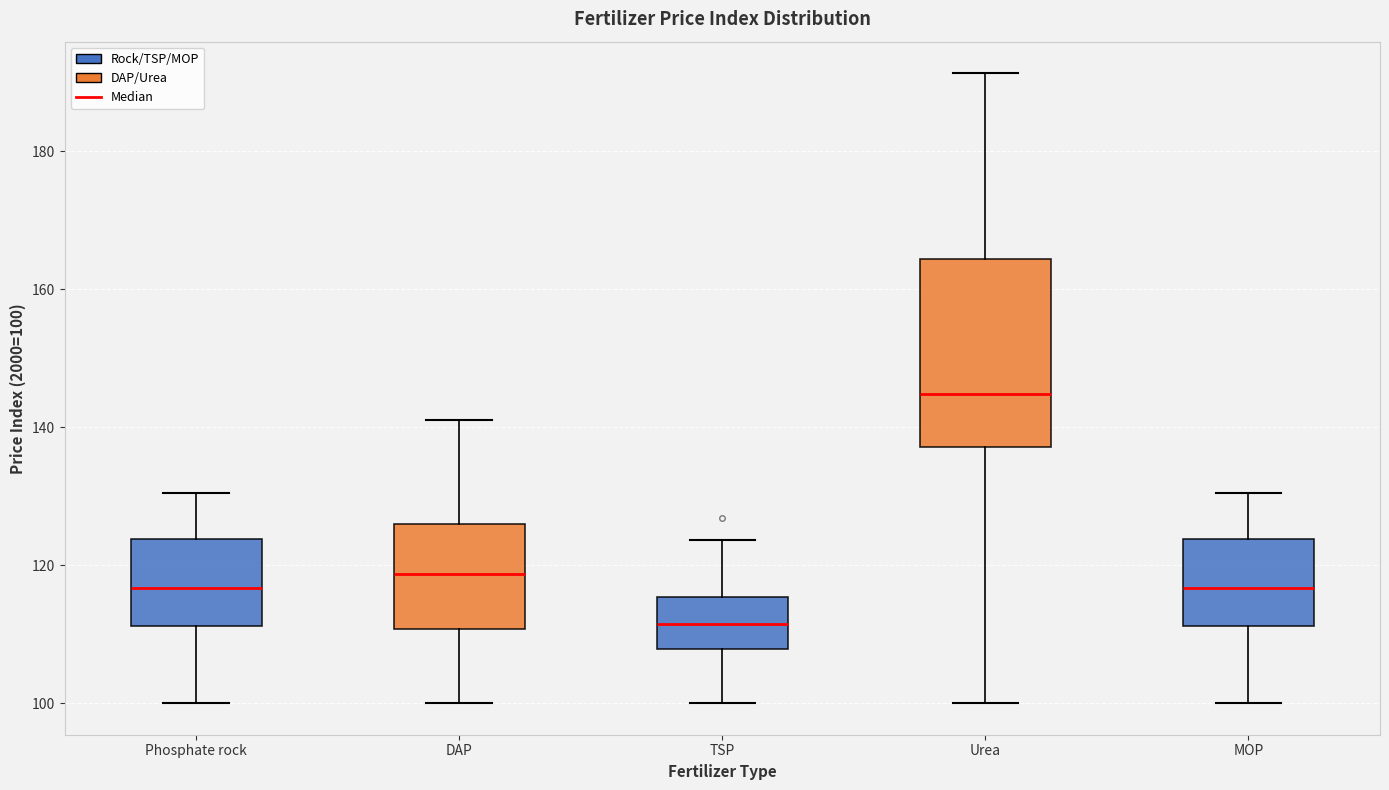

Reading left to right, read every box against the y-axis: the position of its median line, the range the box covers, and the ends of its whiskers. The values are not printed on the chart, so give them approximately, as read against the axis.

Phosphate rock: median 116, box 112 to 124, whiskers 100 to 130
DAP: median 118, box 110 to 126, whiskers 100 to 142
TSP: median 112, box 108 to 116, whiskers 100 to 124
Urea: median 144, box 138 to 164, whiskers 100 to 192
MOP: median 116, box 112 to 124, whiskers 100 to 130